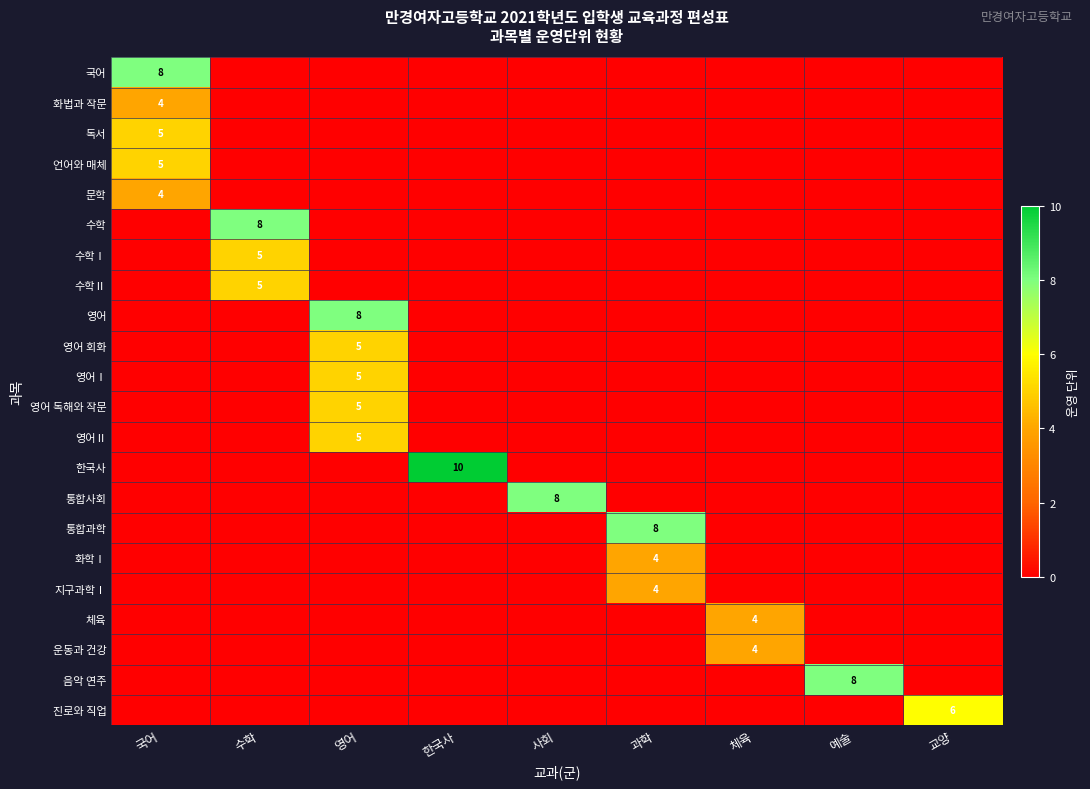

Is it true that 영어 회화 equals 3 at 영어?

False